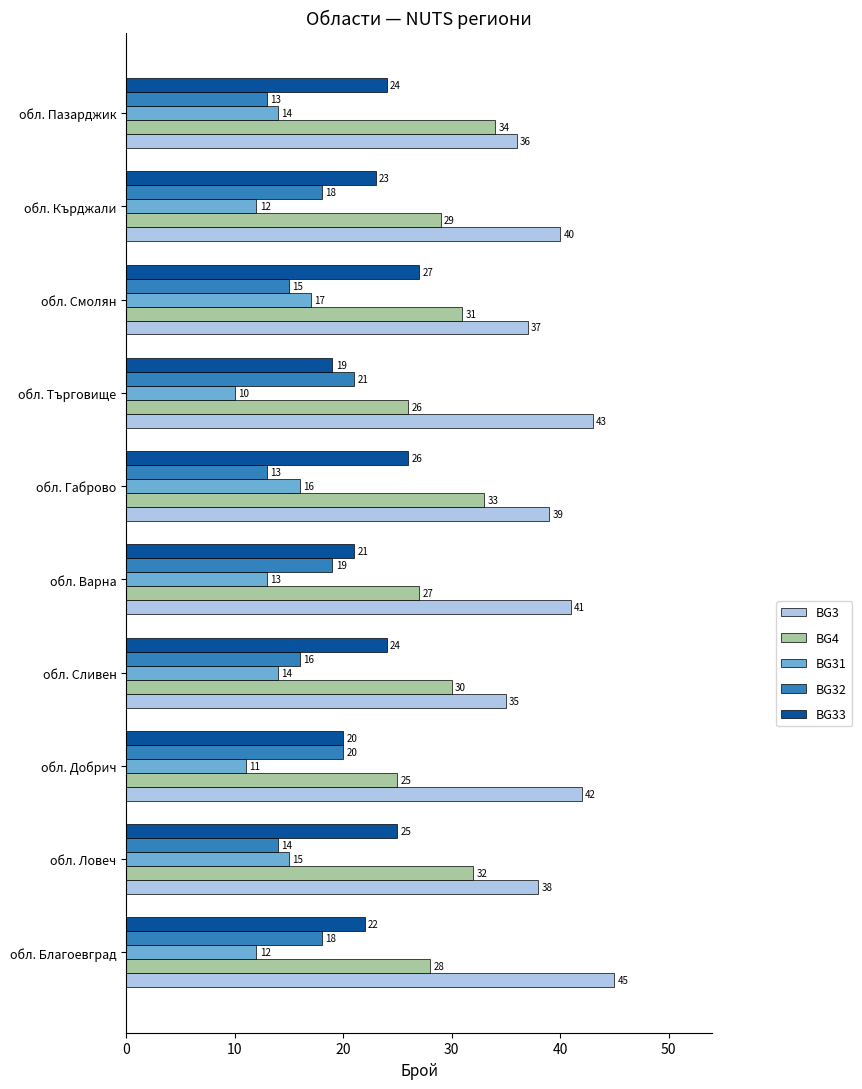

Where is BG4 nearest to the value 29?

обл. Кърджали